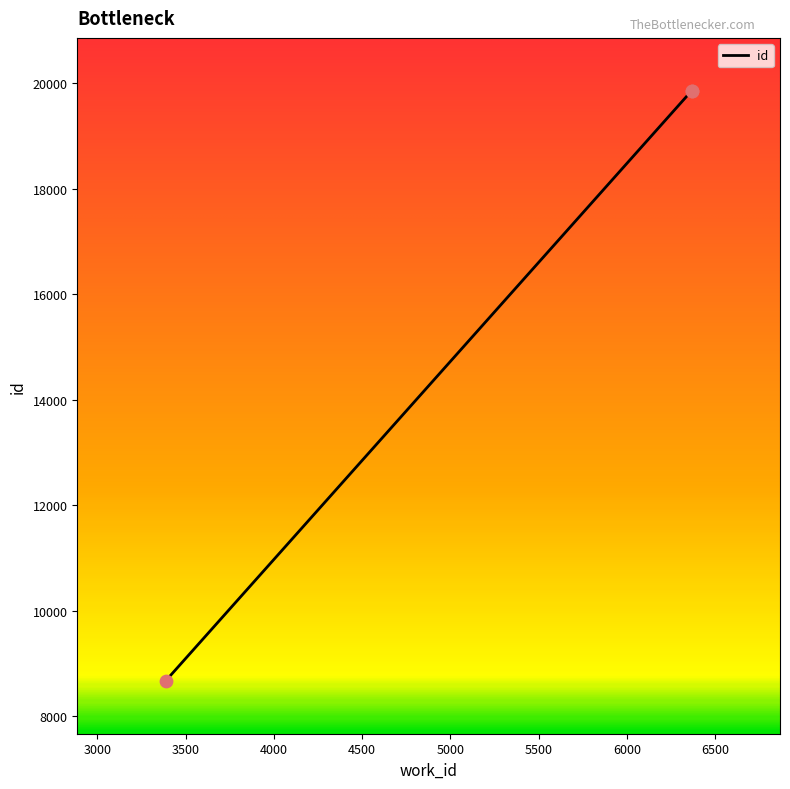

What is the change in value from 3387 to 6366?

+11190